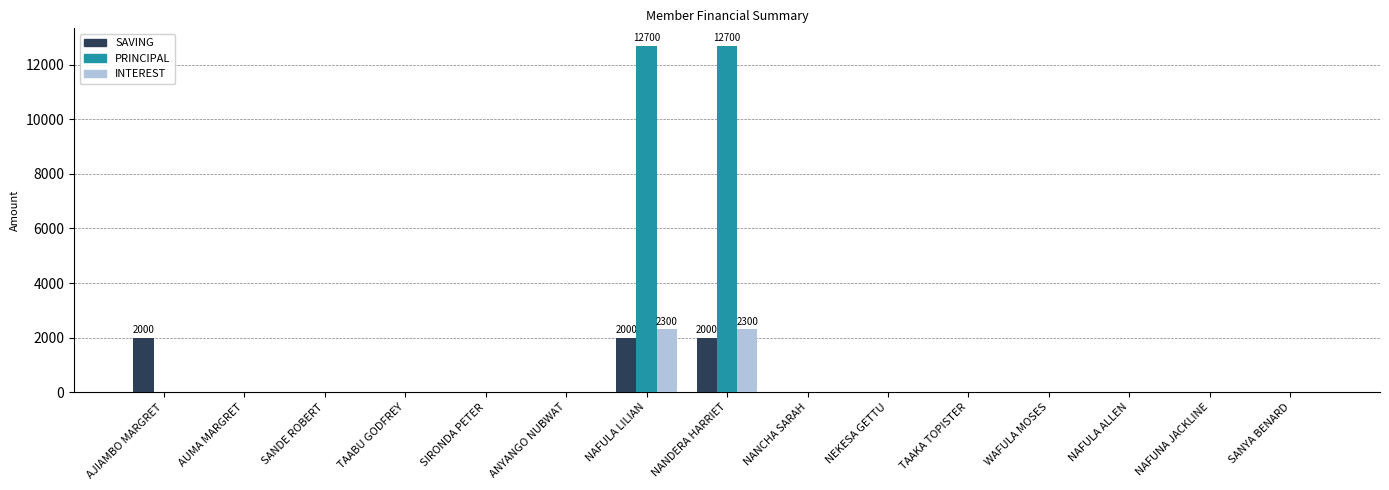

What is the sum of all SAVING values?

6000